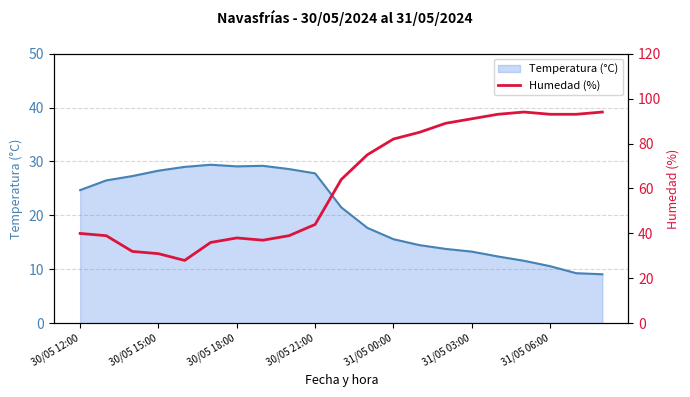

How many interior local valleys (lower than both neighbors) does the data have?

2